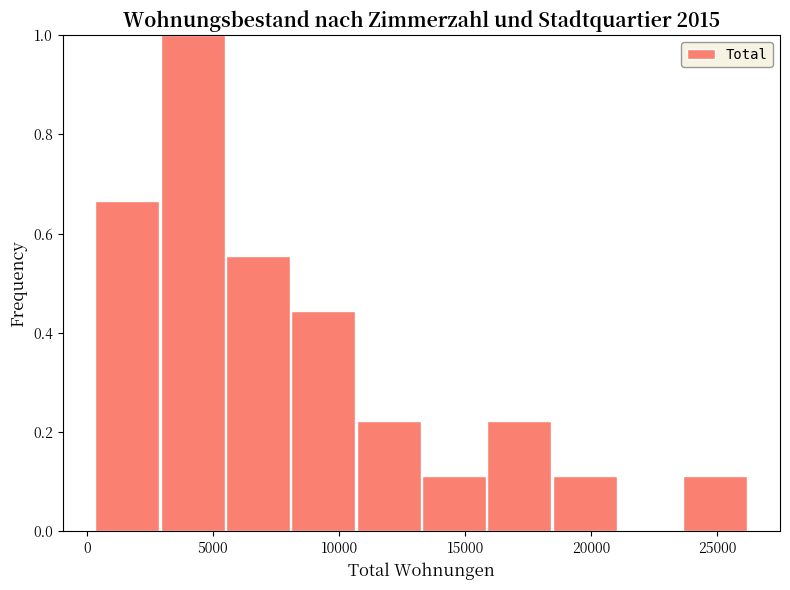

Reading left to right, list every bar in this chart as the range it spans on the x-axis followed by its height. Neither the bar edges nor the heights are printed on the chart, so give them approximately, as read against the axes.

500 to 3000: 0.66
3000 to 5500: 1.00
5500 to 8000: 0.56
8000 to 10500: 0.44
10500 to 13500: 0.22
13500 to 16000: 0.12
16000 to 18500: 0.22
18500 to 21000: 0.12
21000 to 23500: 0
23500 to 26500: 0.12